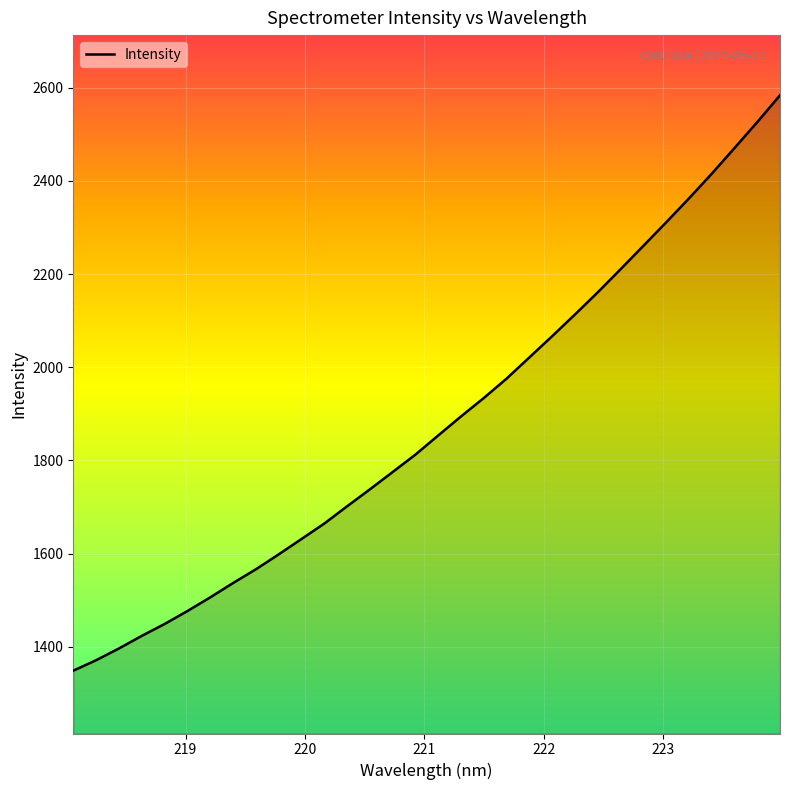

What is the greatest value displayed?

2583.8